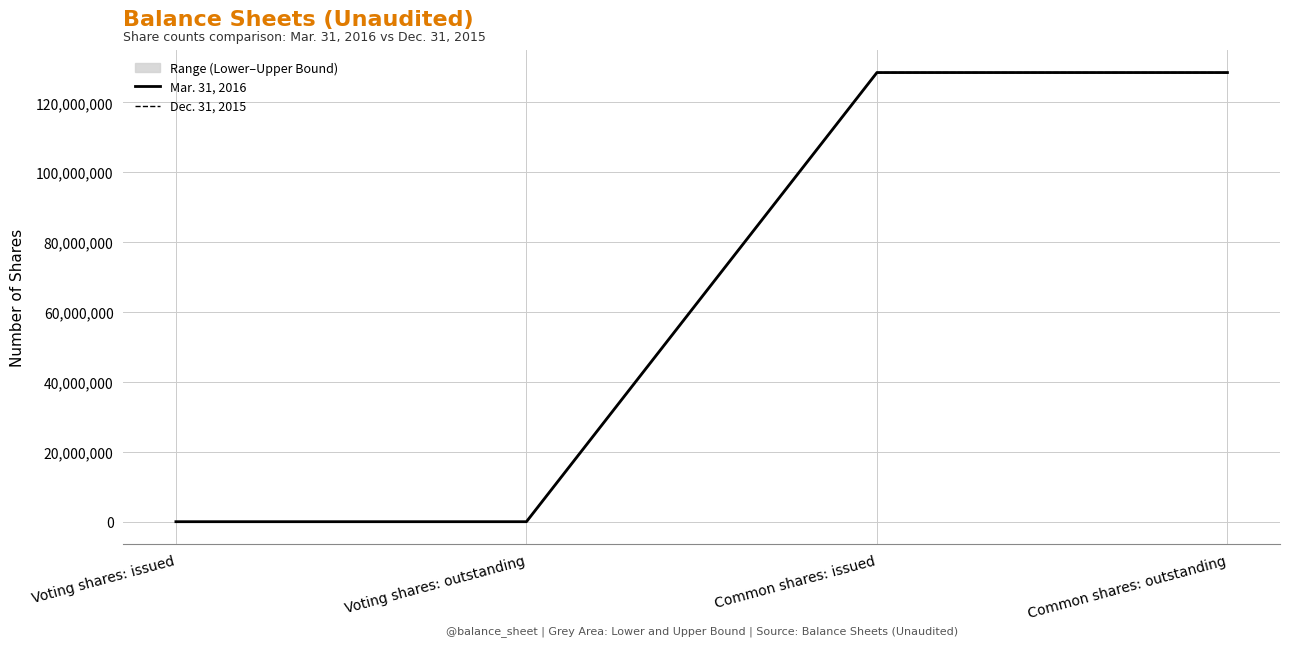

At how many categories does at least one series exceed 88933611?

2